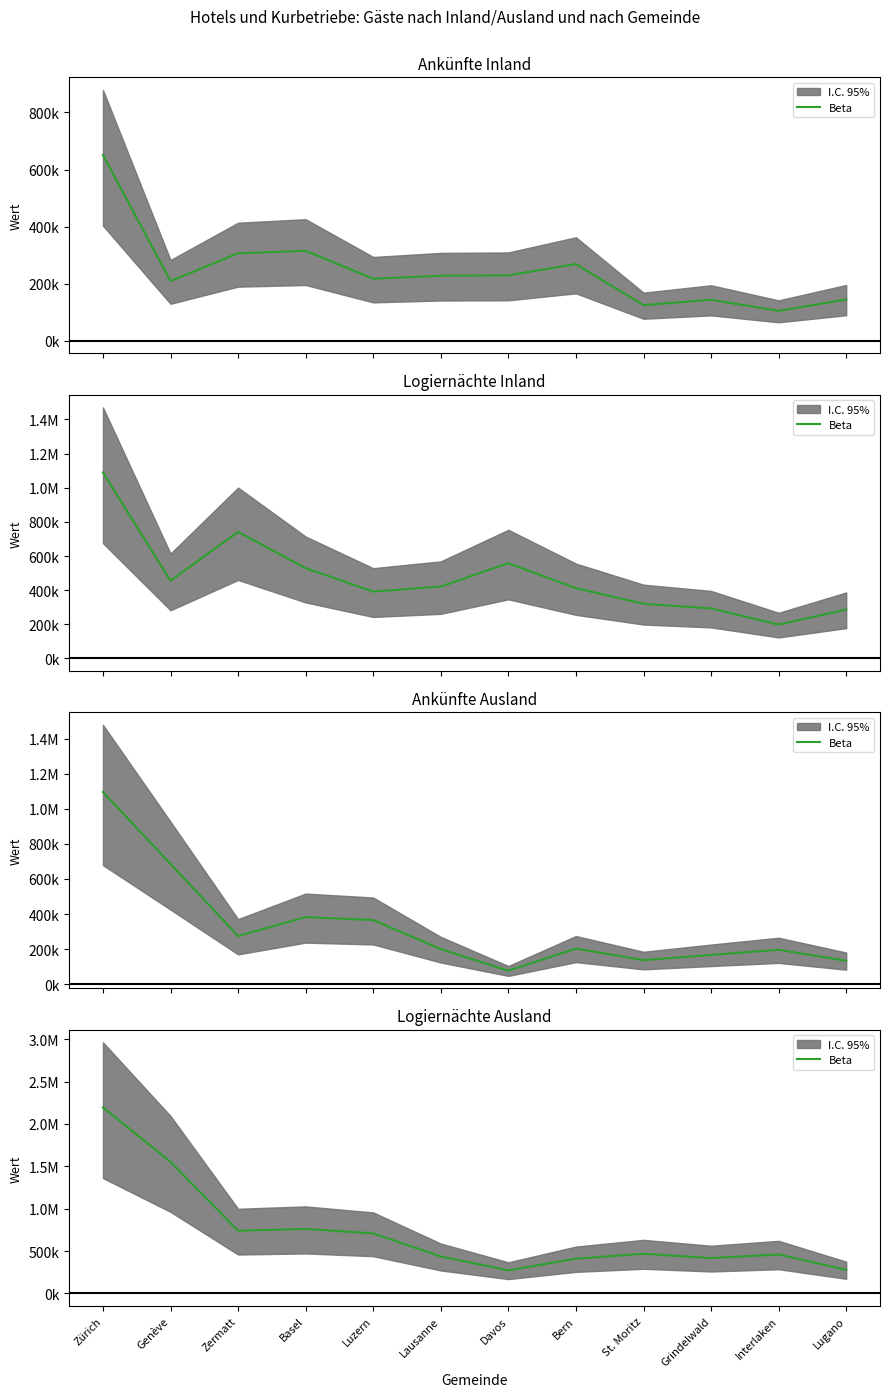

What is the difference between the second highest and minimum values?

1279608